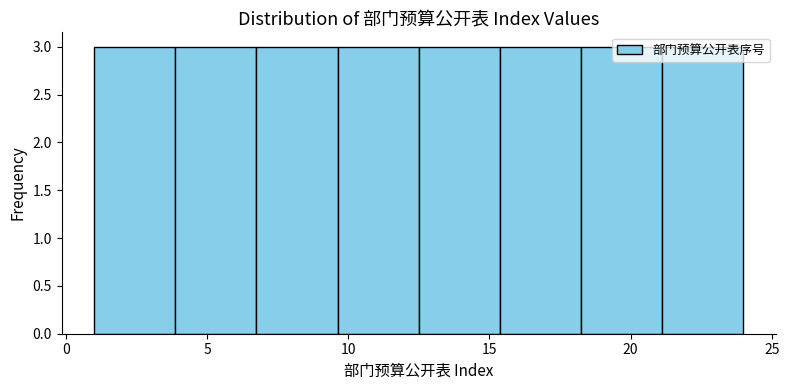

Reading left to right, transcribe this chart: for each bar, give the range it covers on the x-axis and its height. Neither the bar edges nor the heights are printed on the chart, so give them approximately, as read against the axes.

1.0 to 4.0: 3
4.0 to 7.0: 3
7.0 to 9.5: 3
9.5 to 12.5: 3
12.5 to 15.5: 3
15.5 to 18.5: 3
18.5 to 21.0: 3
21.0 to 24.0: 3